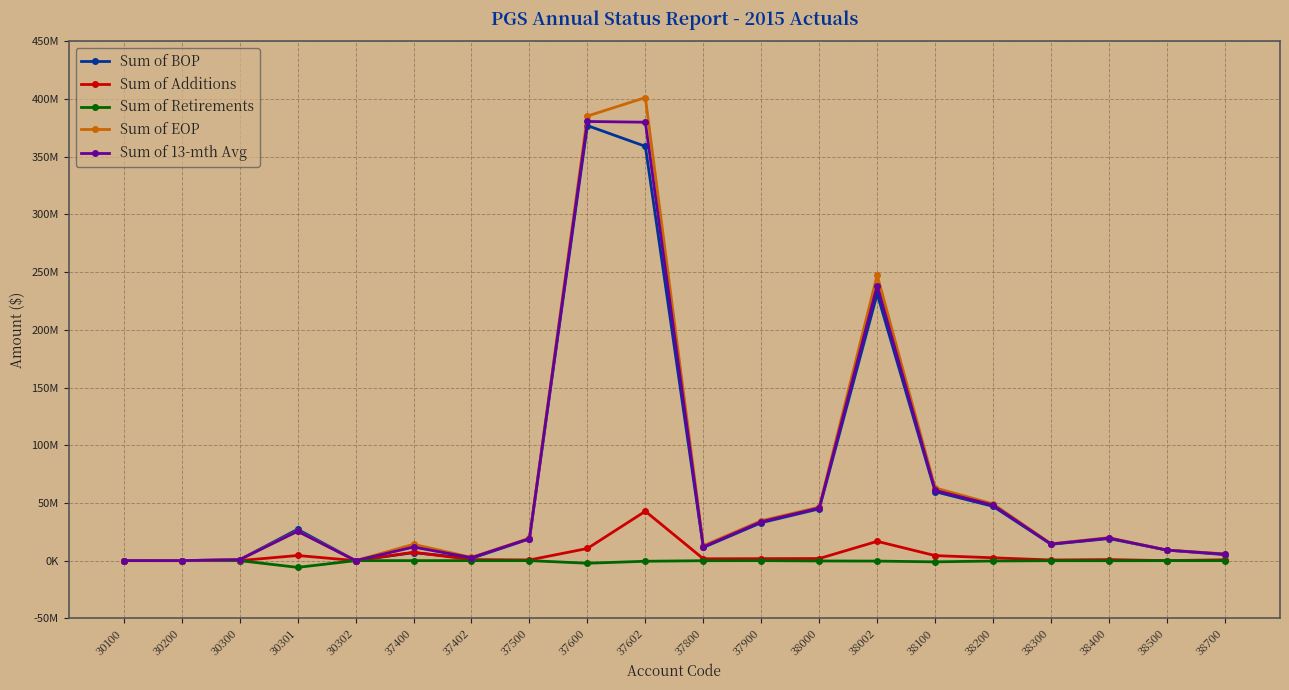

What are all the series names shown in the legend?

Sum of BOP, Sum of Additions, Sum of Retirements, Sum of EOP, Sum of 13-mth Avg